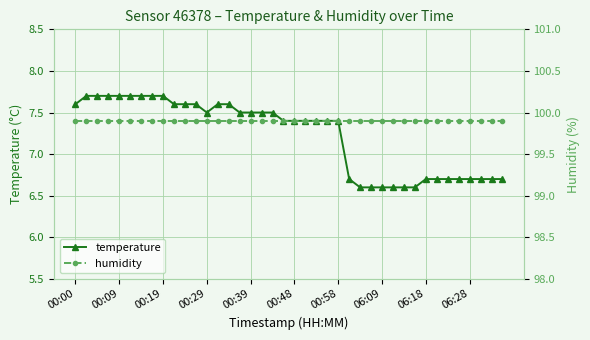

At which label does temperature first exceed 7?

00:00